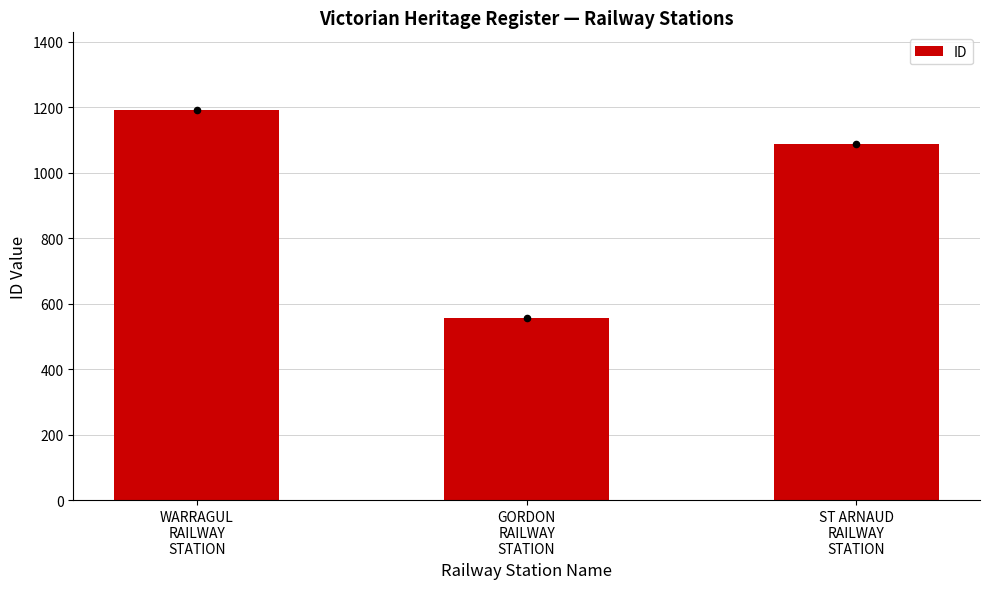

Which has a higher value, GORDON
RAILWAY
STATION or WARRAGUL
RAILWAY
STATION?

WARRAGUL
RAILWAY
STATION